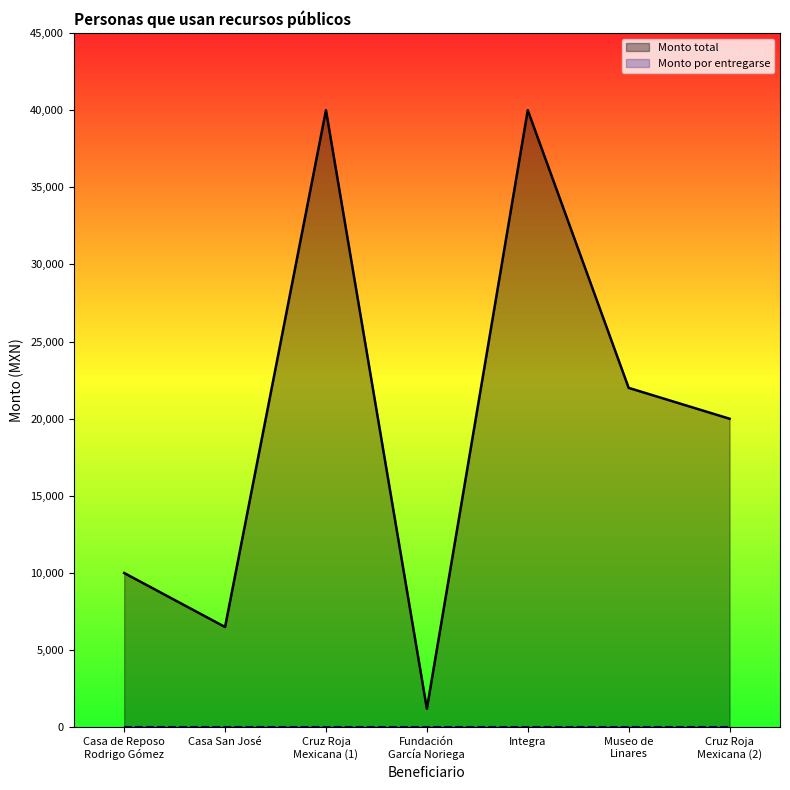

How many distinct data groups are displayed?

2